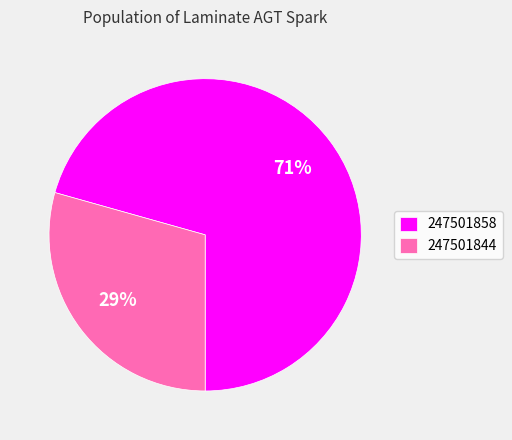

To the nearest percent, what is the average slice percentage?

50%